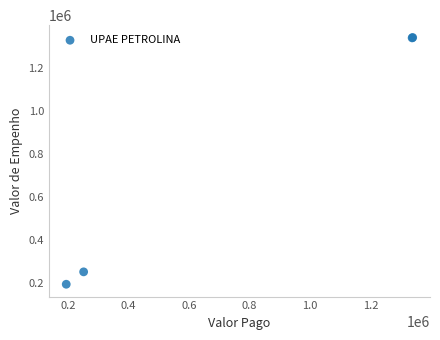

What Y value in the scatter plot is closest to 766415?

250829.3